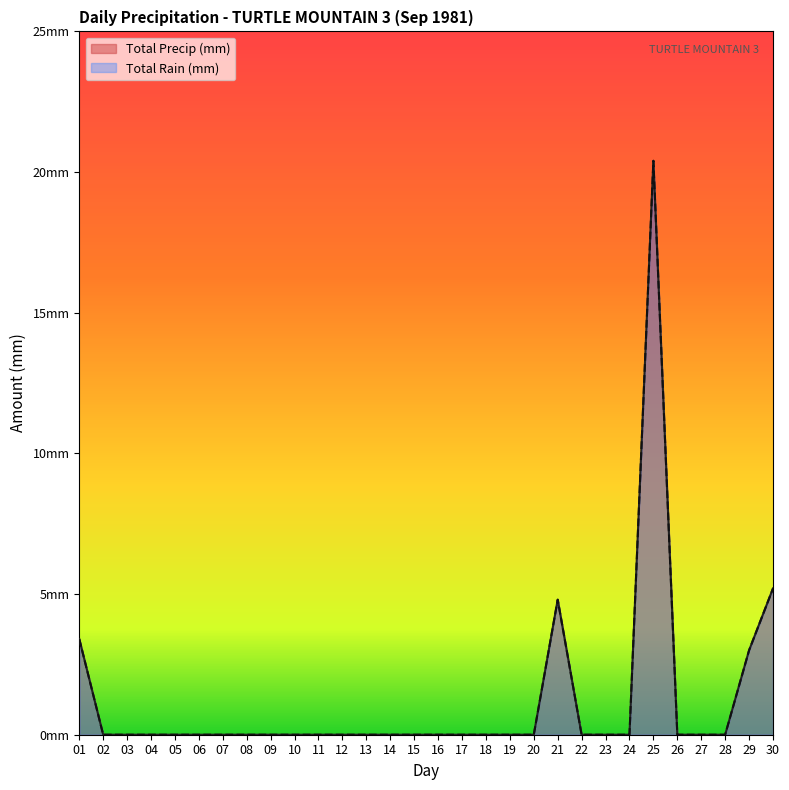

At 10, list the series in order from largest to smallest.

Total Rain (mm), Total Precip (mm)